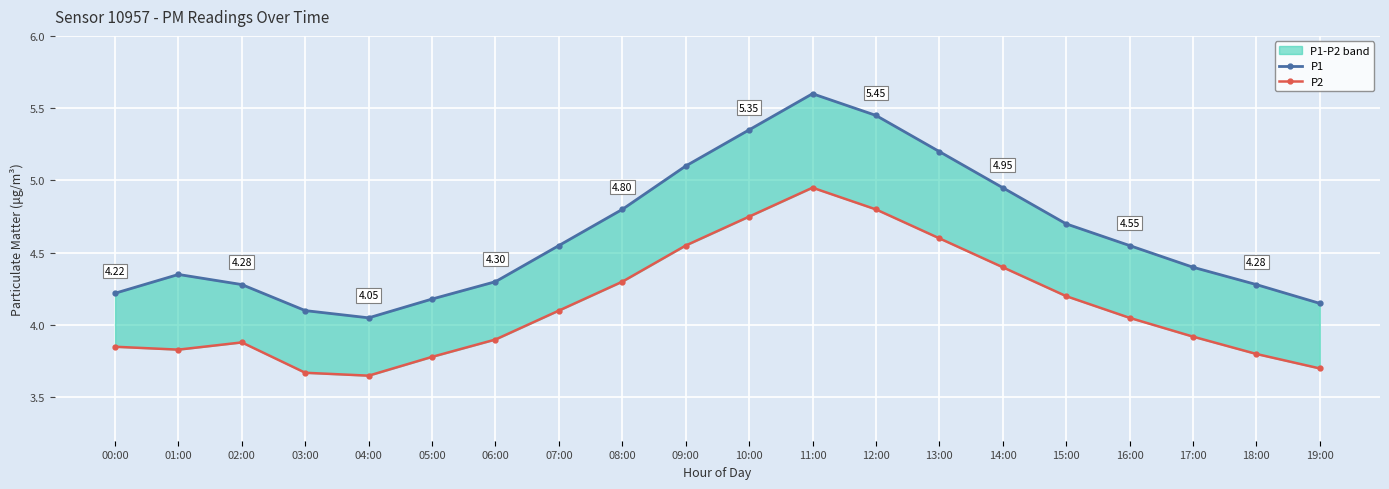

What is the sum of the P2 values at 09:00 and 14:00?

8.9